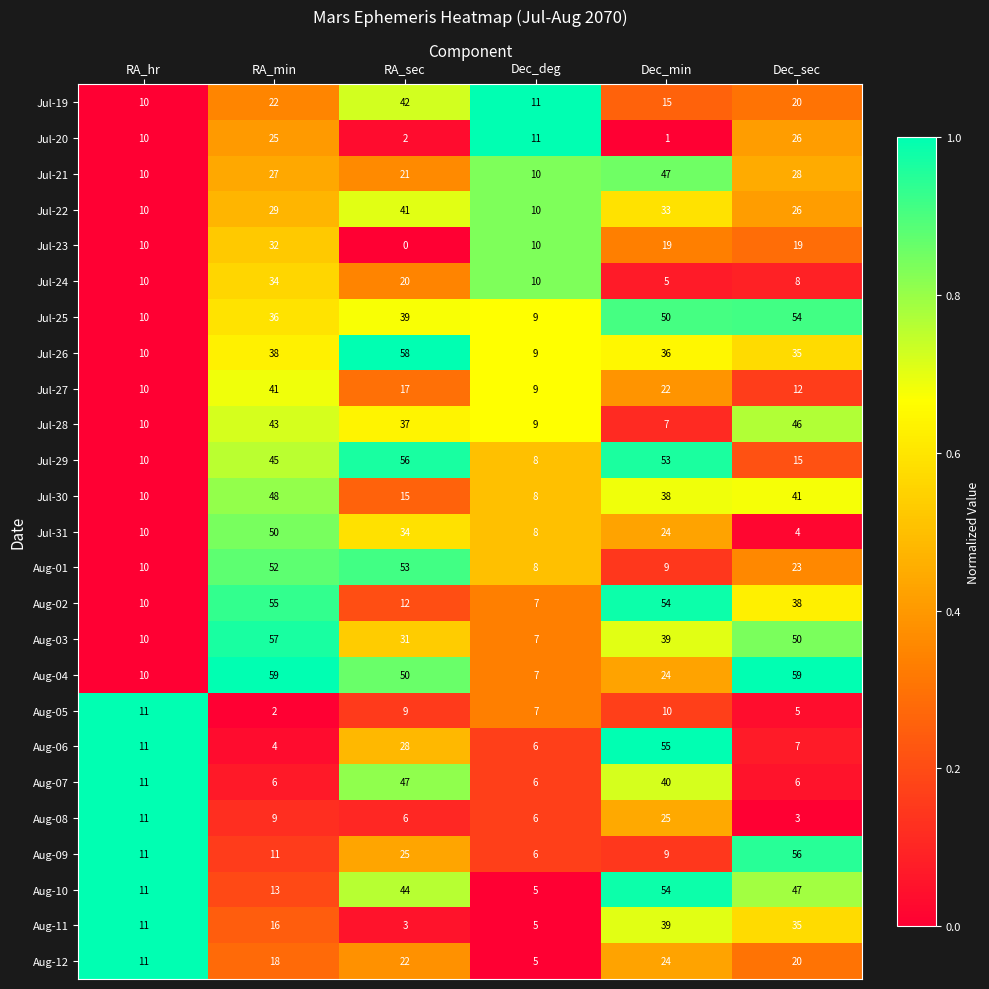

What is the sum of the Aug-08 values at Dec_min and RA_min?

34